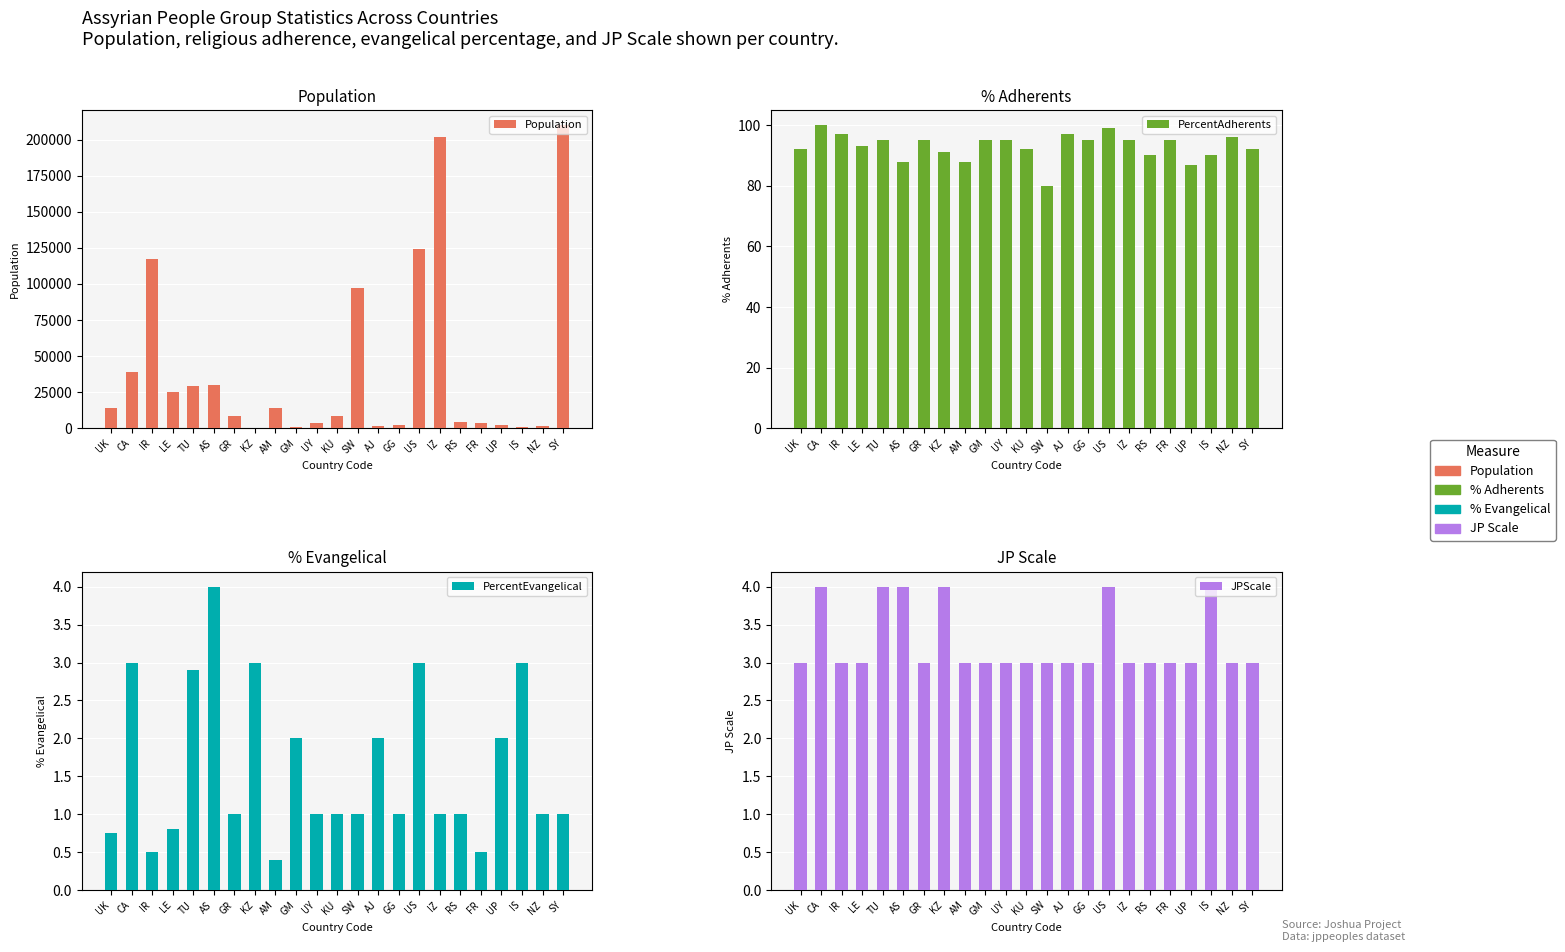

Are the bars grouped side by side (vs. stacked)?

Yes